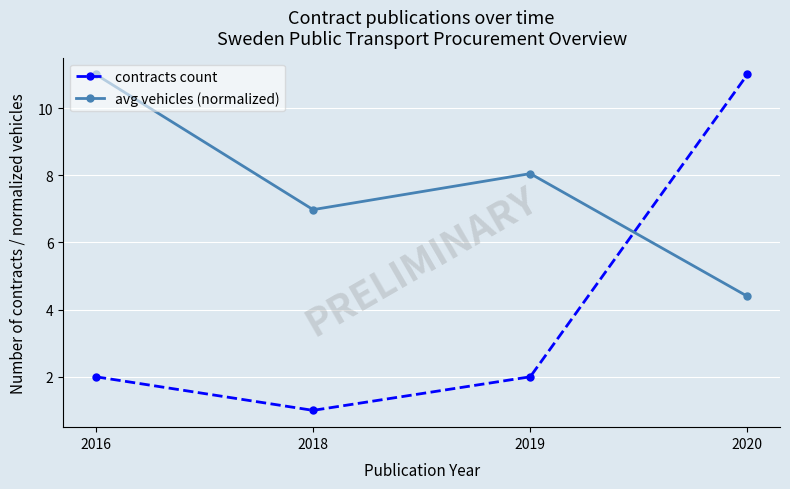

How many distinct data groups are displayed?

2